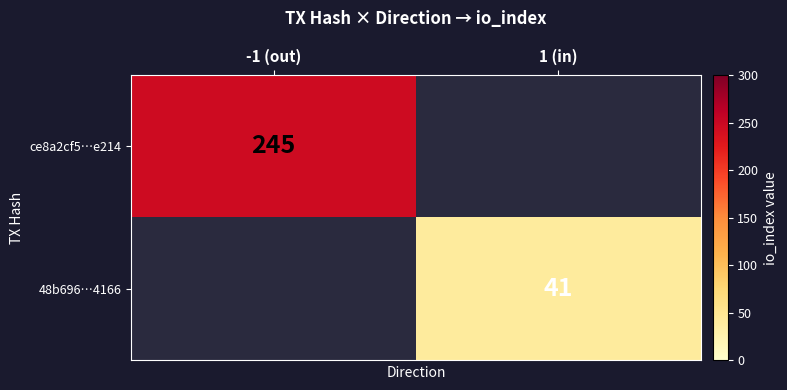

The value of 48b696…4166 at 1 (in) is 41. True or false?

True